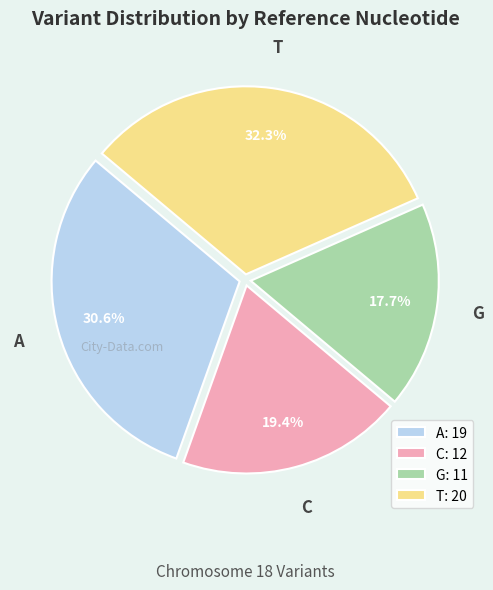

Is it true that G is 24% of the pie?

False